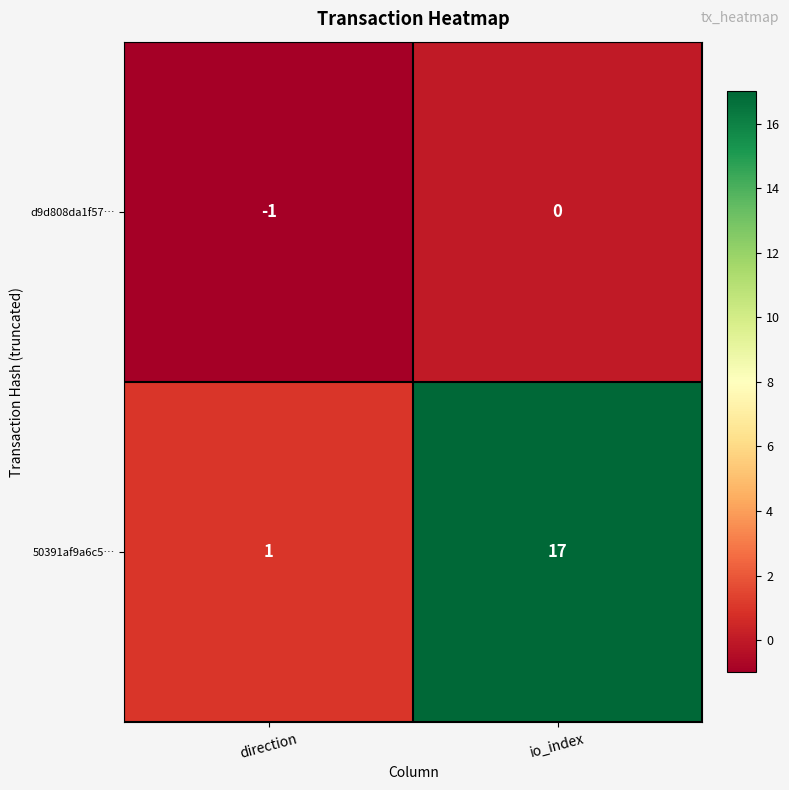

What is the difference between the 50391af9a6c5… values at io_index and direction?

16